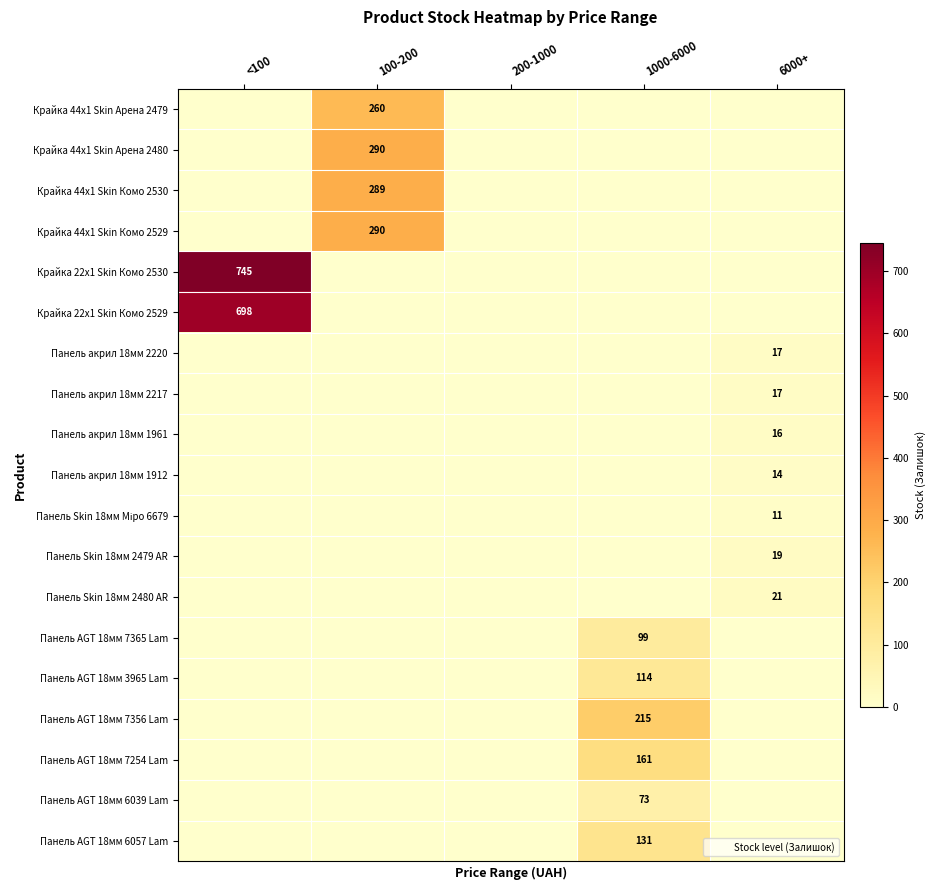

The Панель акрил 18мм 1912 series shows 14 at 6000+. True or false?

True